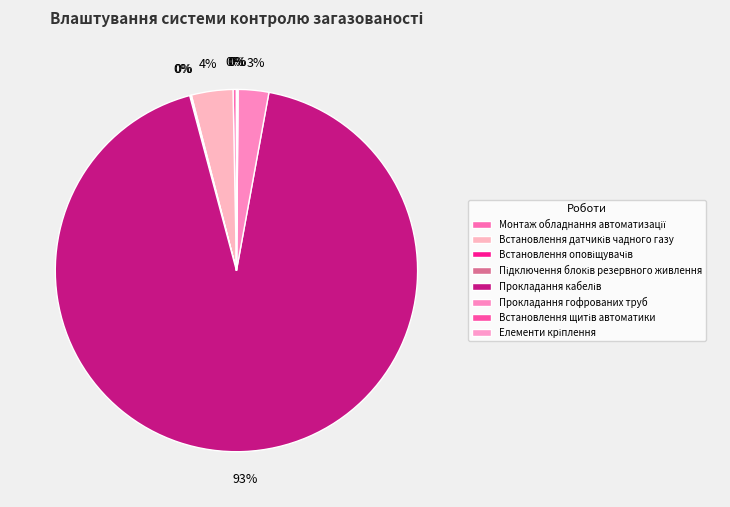

Between Прокладання кабелів and Встановлення оповіщувачів, which is larger?

Прокладання кабелів